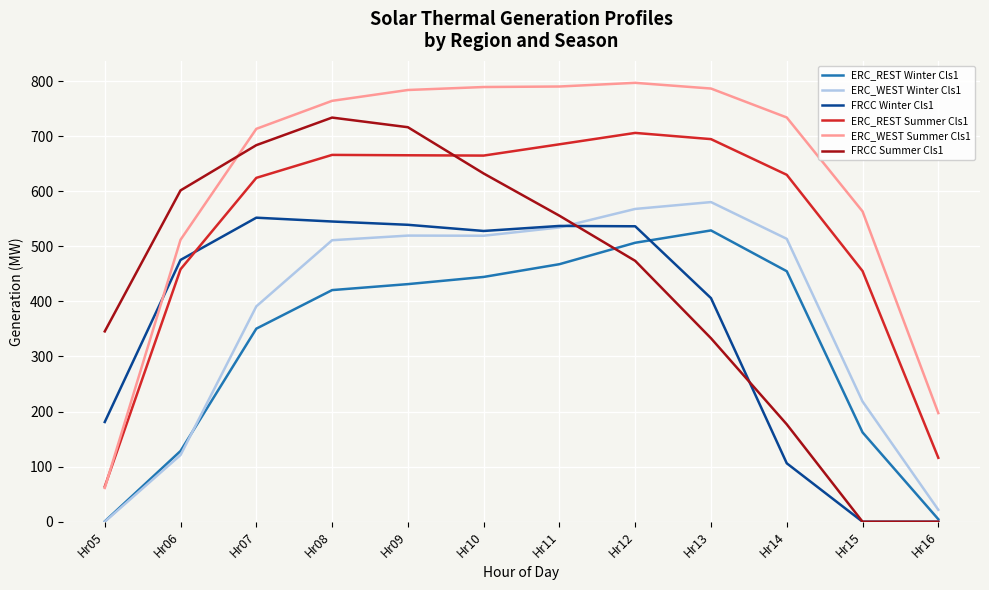

At which label is FRCC Winter Cls1 closest to 275?

Hr05